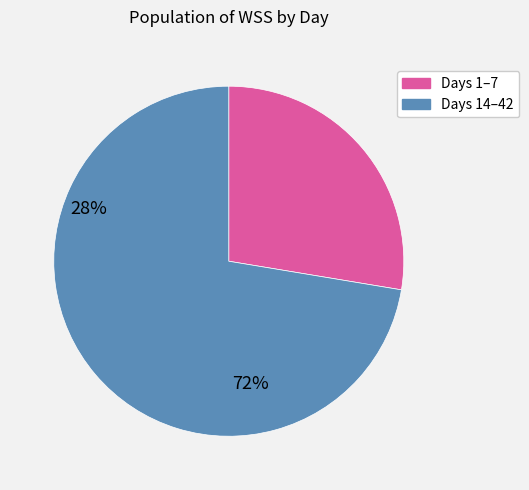

Does any single category account for the majority?

Yes